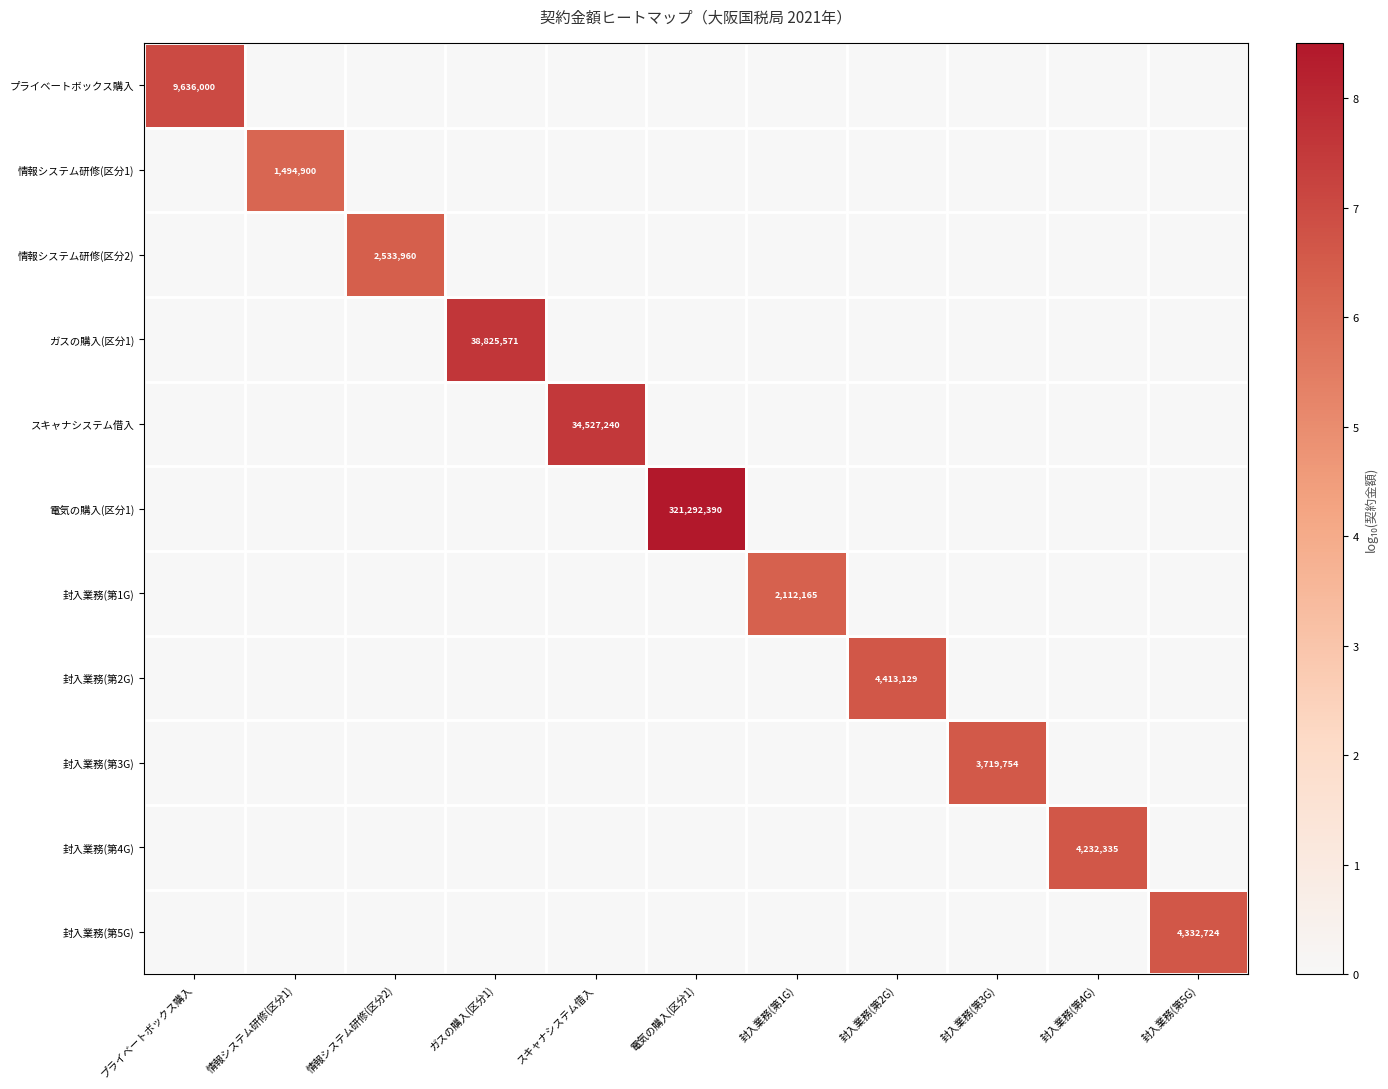

At which category does the chart reach its peak across all series?

電気の購入(区分1)